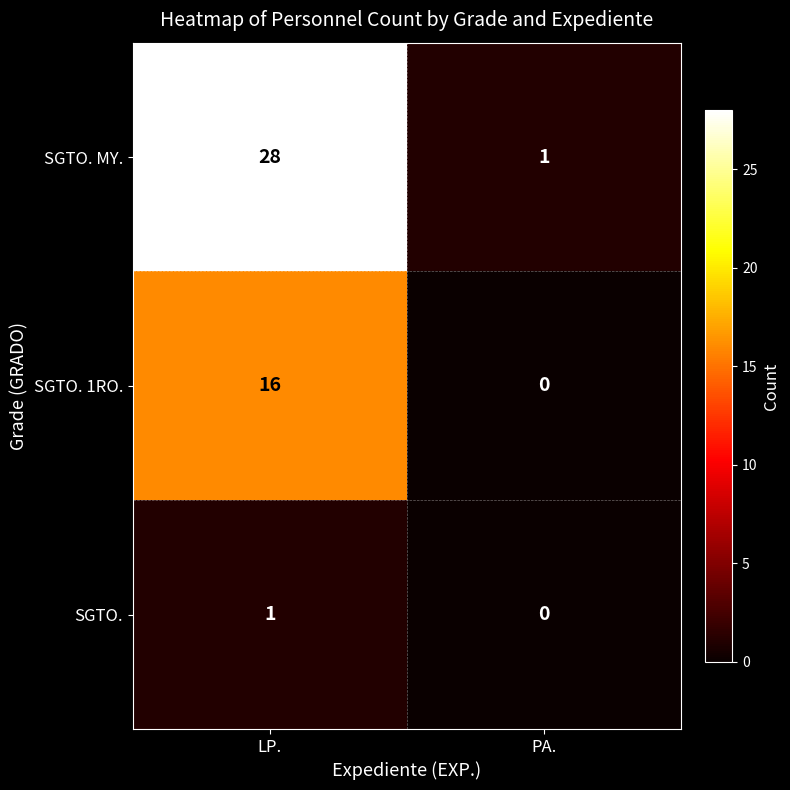

Which category has the lowest value across all series?

PA.